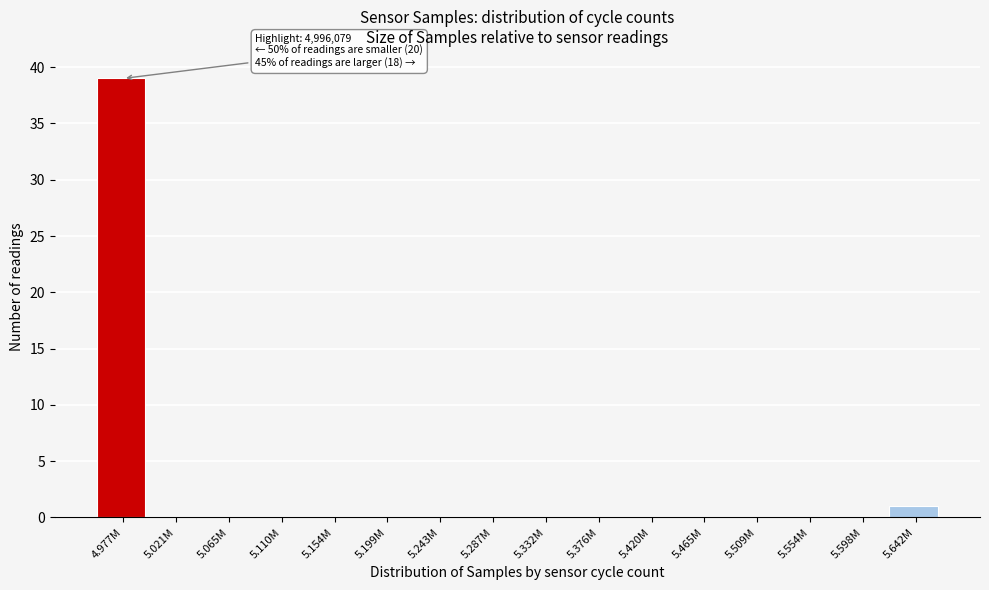

Reading left to right, transcribe all the data shown in this chart.

4.977M=39	5.021M=0	5.065M=0	5.110M=0	5.154M=0	5.199M=0	5.243M=0	5.287M=0	5.332M=0	5.376M=0	5.420M=0	5.465M=0	5.509M=0	5.554M=0	5.598M=0	5.642M=1